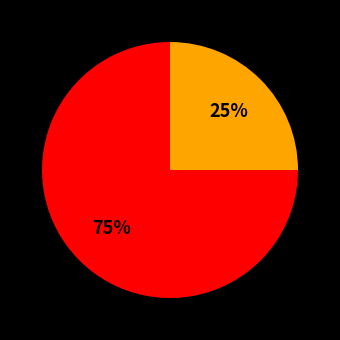

To the nearest percent, what is the average slice percentage?

50%